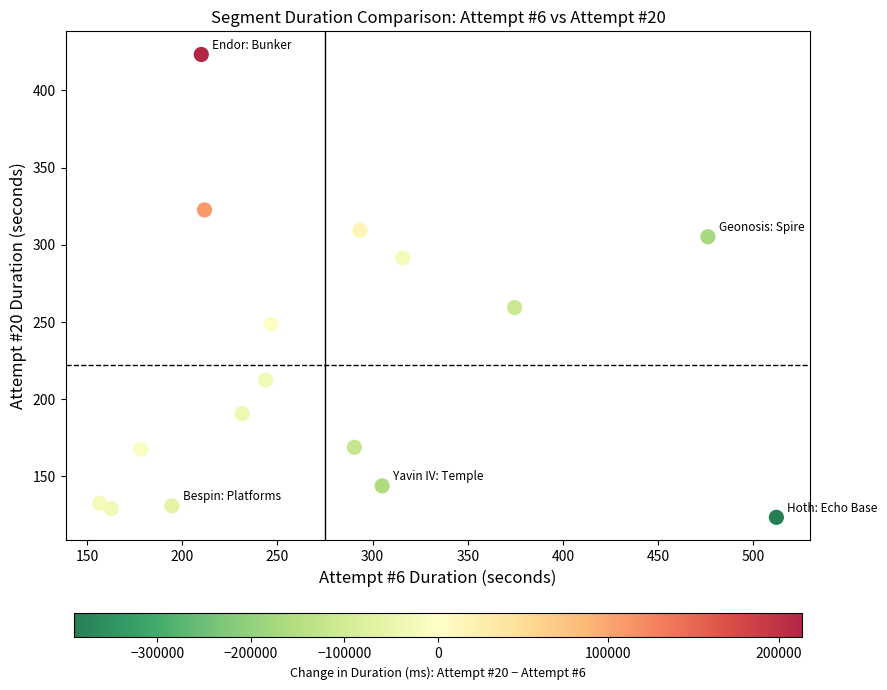

What Y value in the scatter plot is closest to 273?

259.4